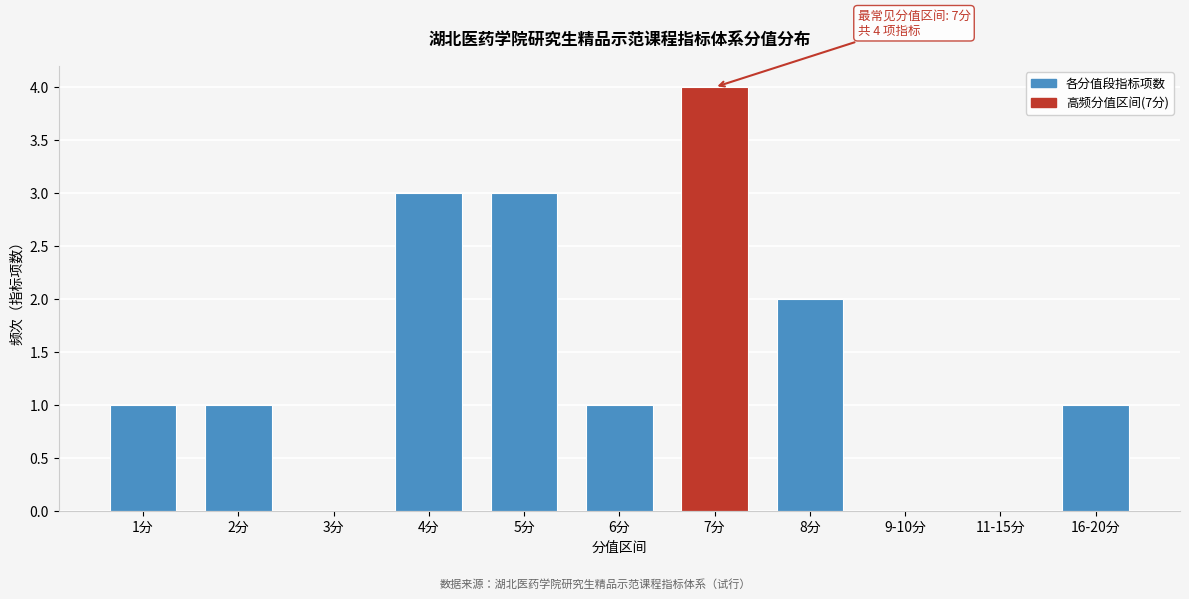

Reading left to right, extract all data points from this chart.

1分=1	2分=1	3分=0	4分=3	5分=3	6分=1	7分=4	8分=2	9-10分=0	11-15分=0	16-20分=1